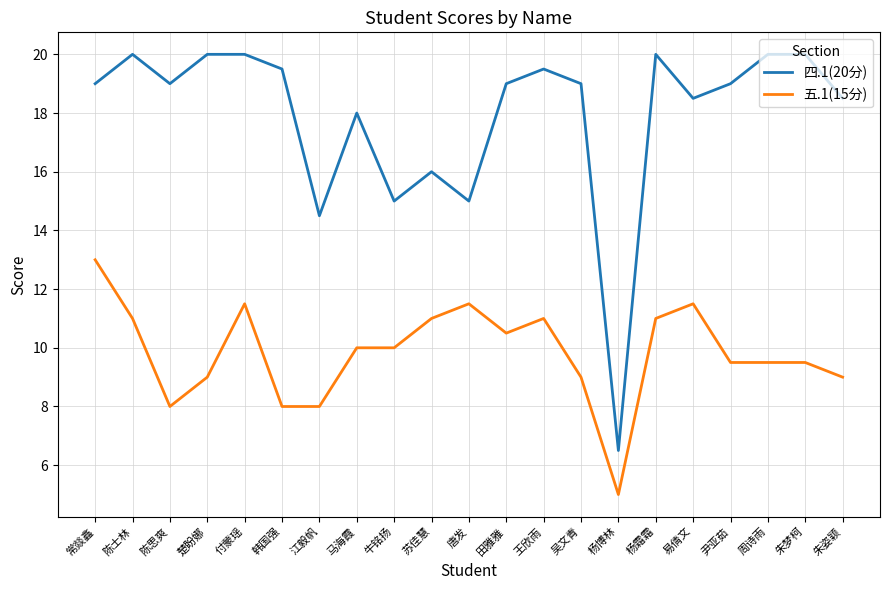

Which series has the largest total across all categories?

四.1(20分)